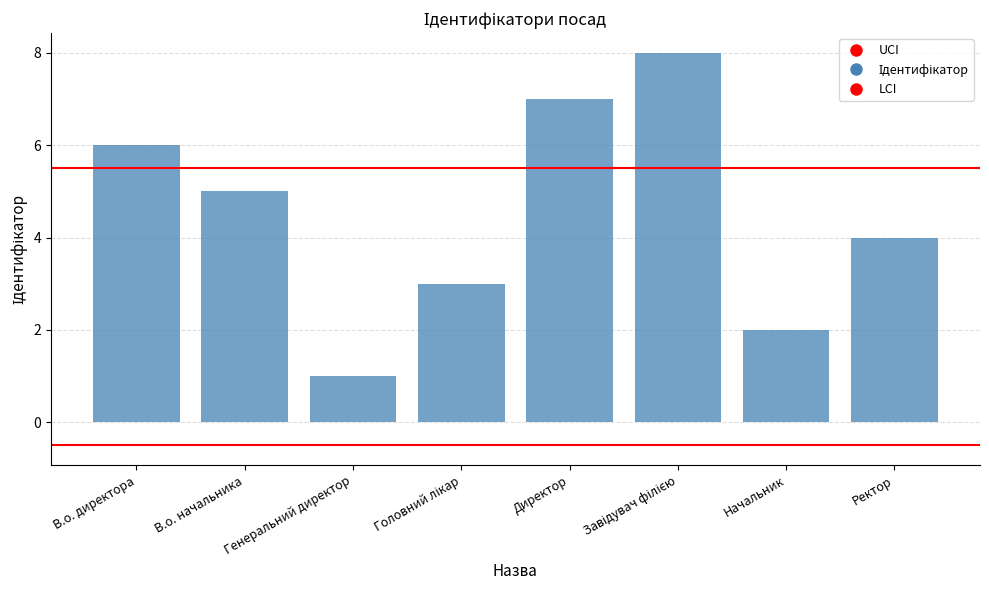

The chart shows a value of 10 at Директор. True or false?

False